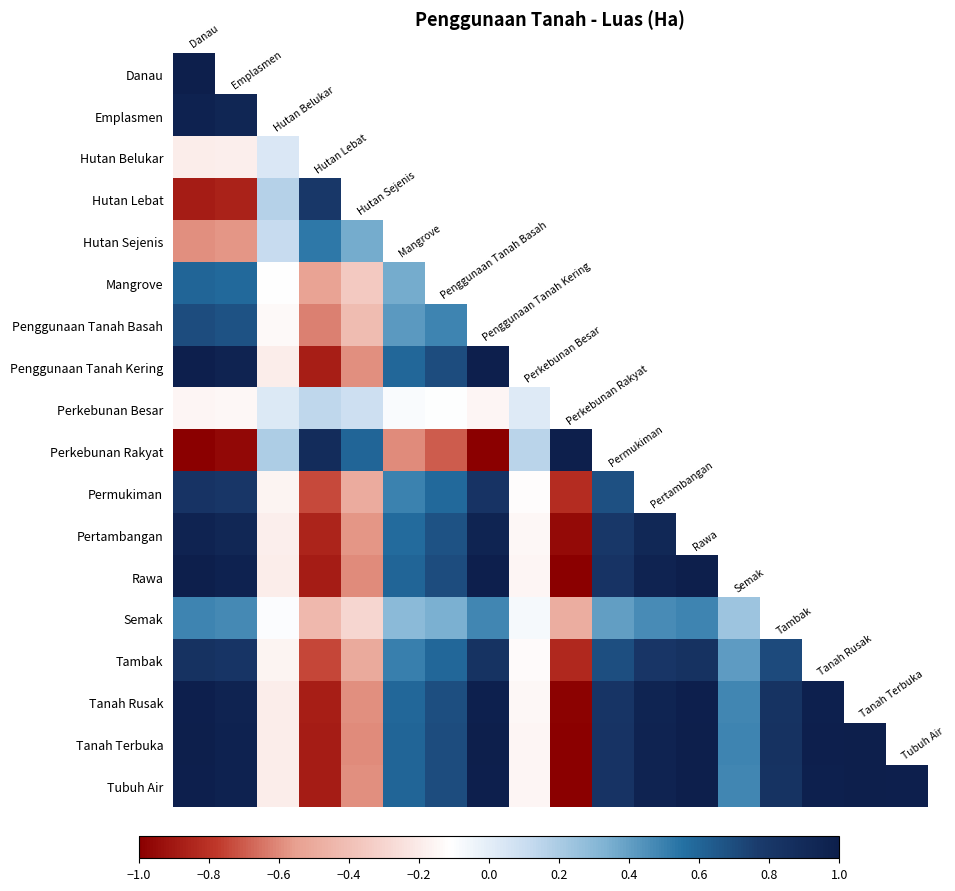

What is the greatest value displayed?

1.0